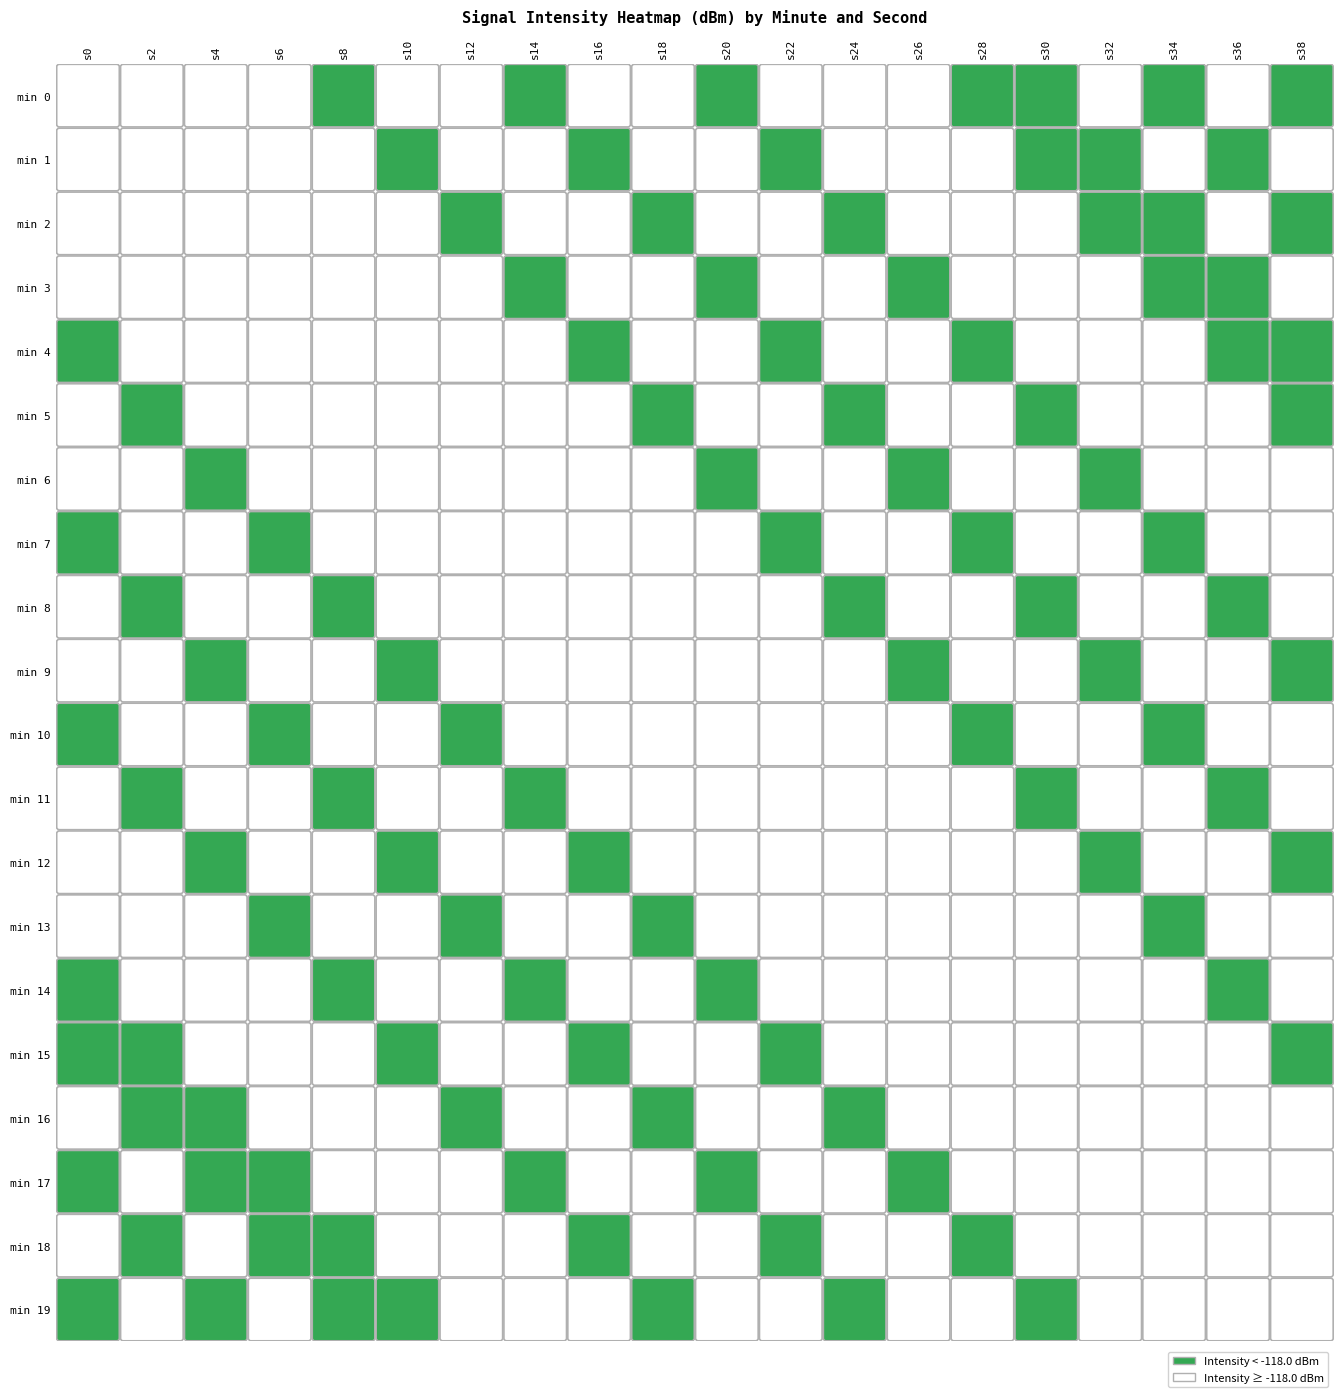

At which category does the chart reach its peak across all series?

9